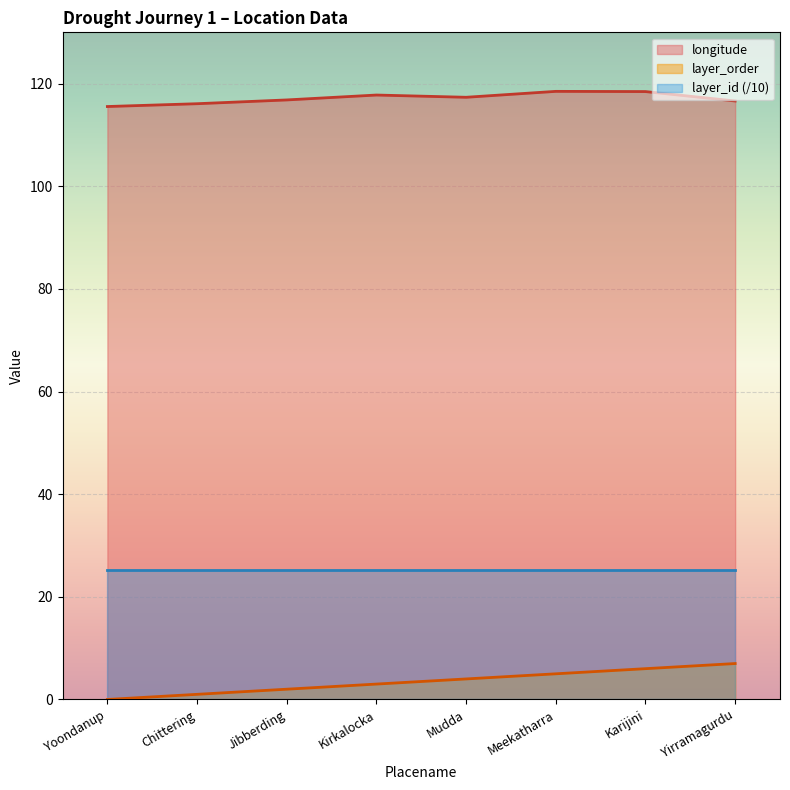

What are all the series names shown in the legend?

longitude, layer_order, layer_id (/10)